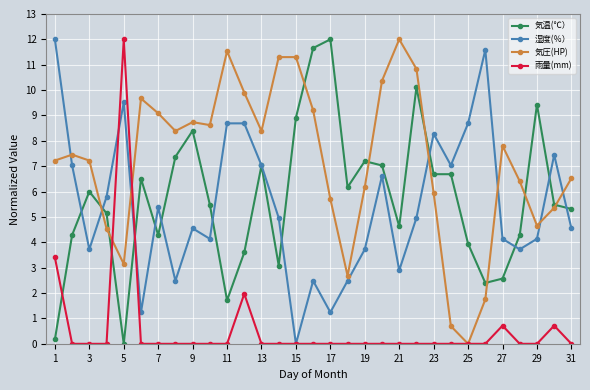

What is the average value of the 雨量(mm) series?

0.6